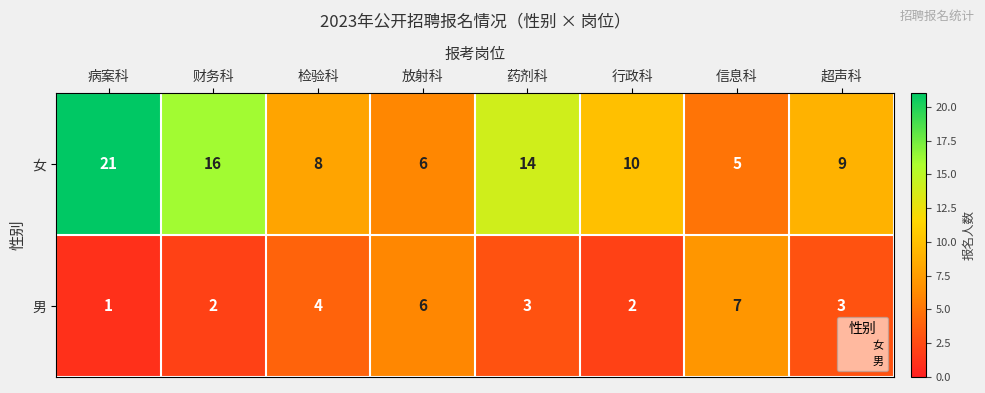

What value does the 女 series have at 放射科, to the nearest 10?

10